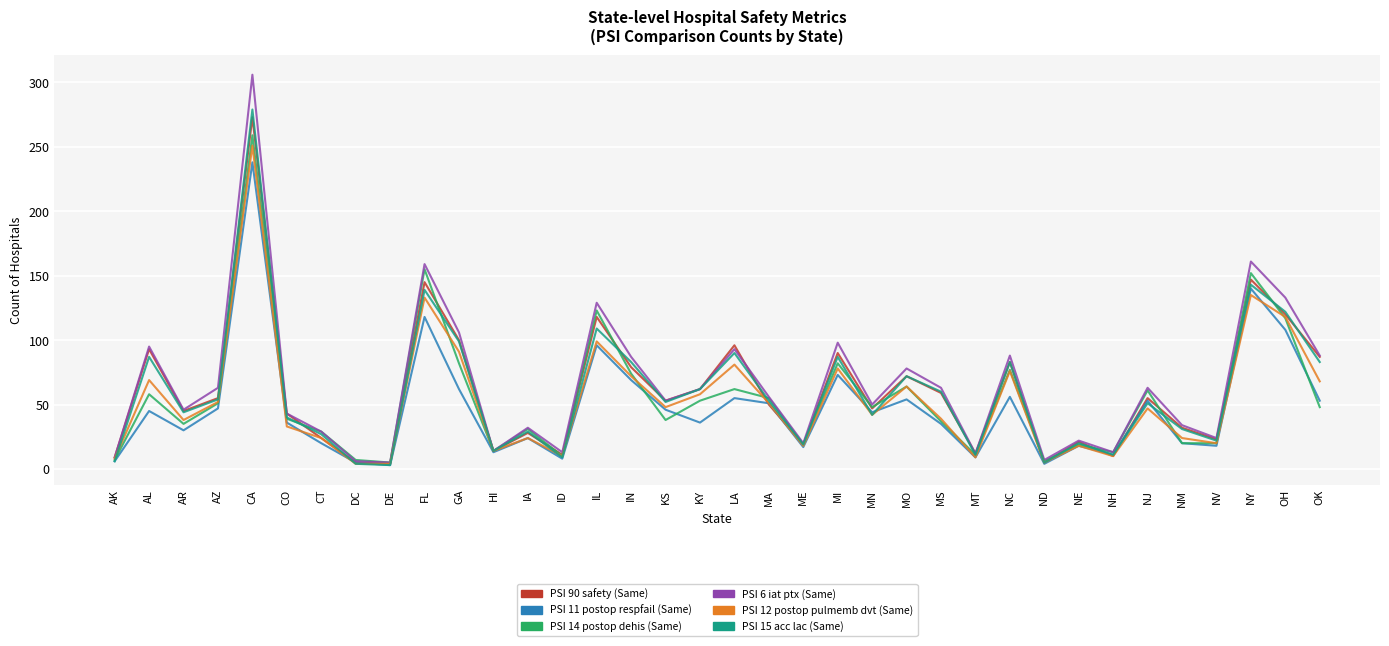

What is the difference between the highest and lowest values at OK?

40